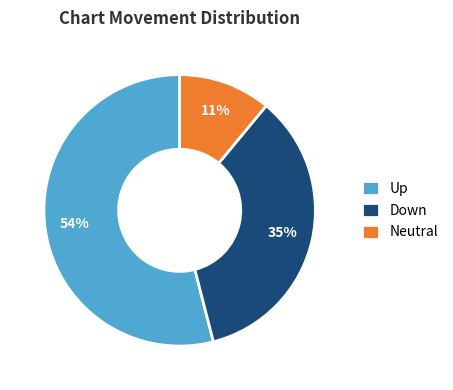

Rank the categories by value from highest to lowest.

Up, Down, Neutral